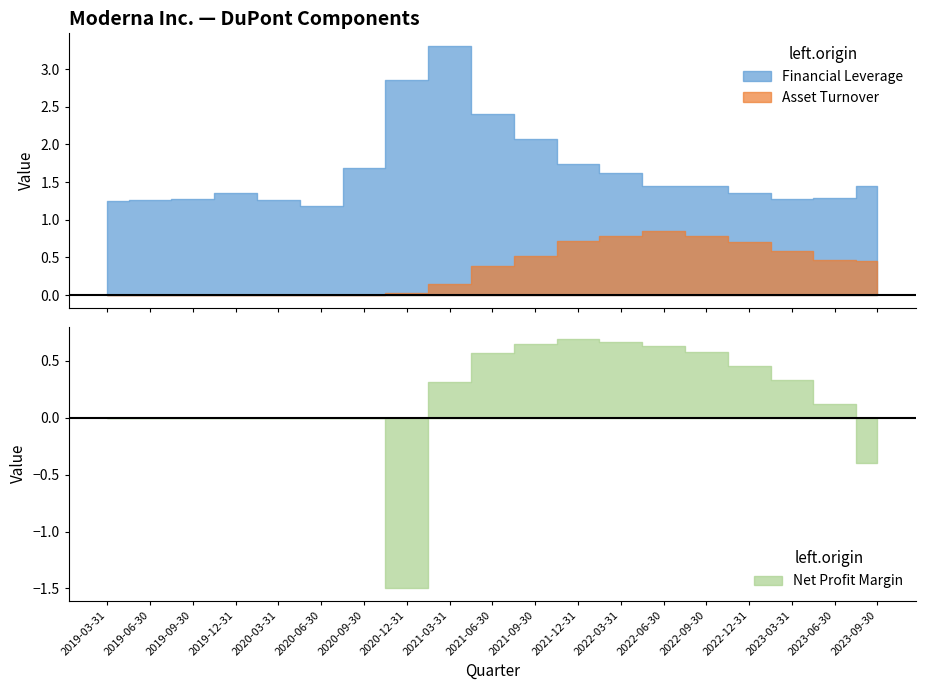

Which category has the lowest value across all series?

2020-12-31